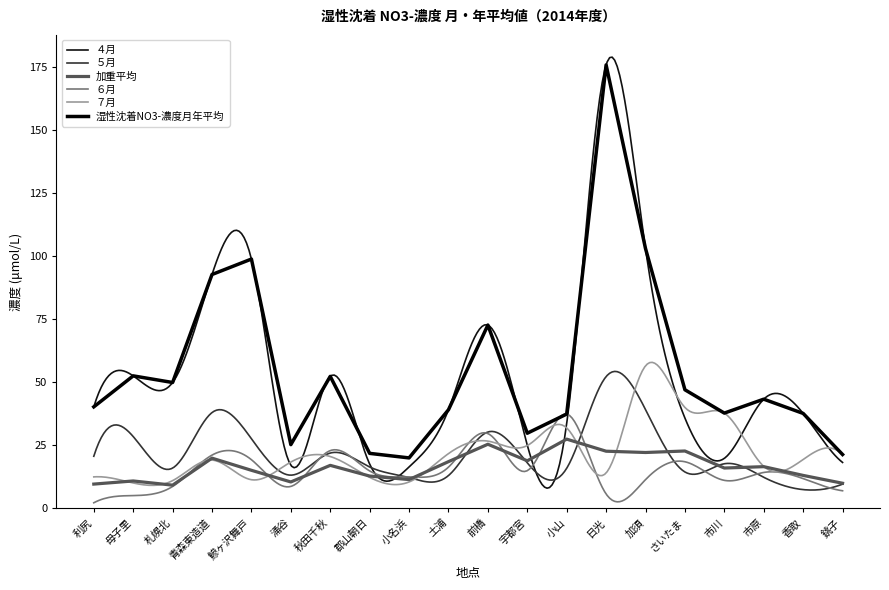

What is the label of the 11th point from the right?

土浦